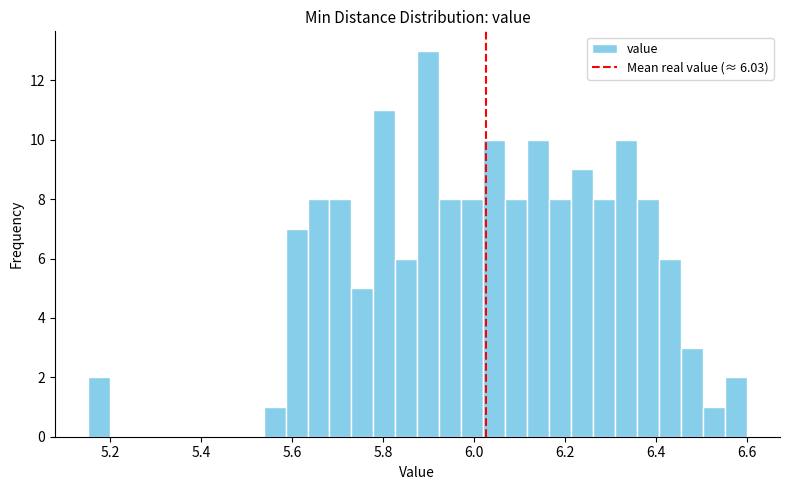

Around what value on the x-axis is the tallest bar? Give the approximate position of its centre, as read against the axis.

5.90